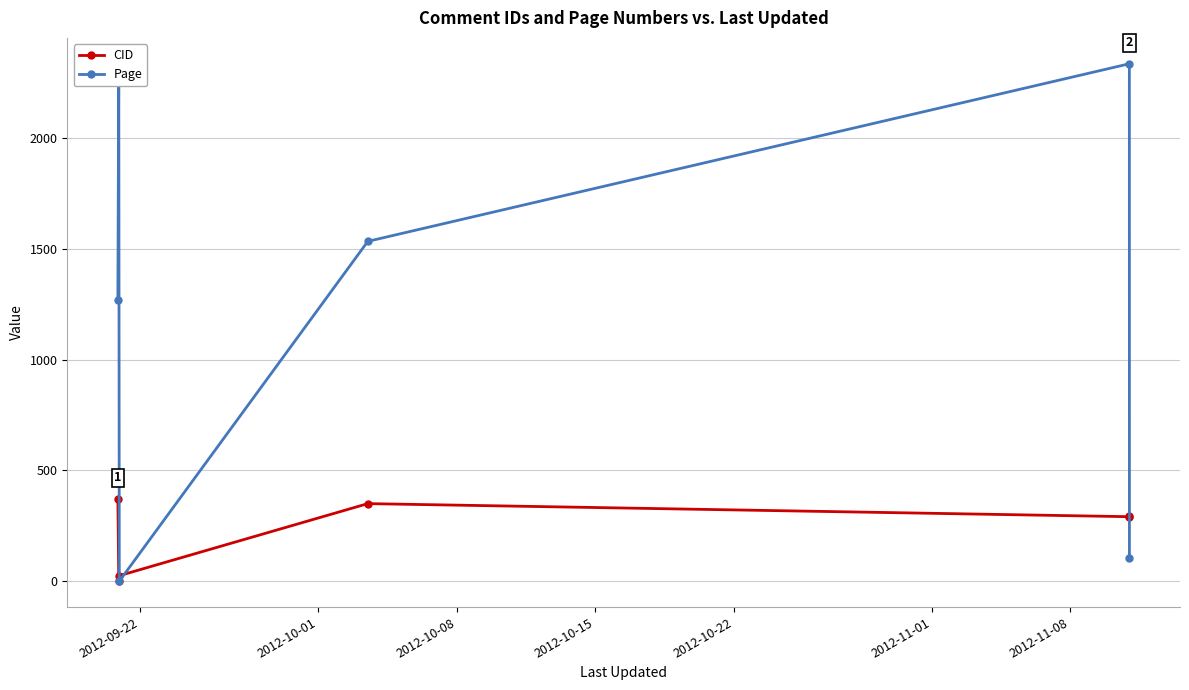

Which series has the widest spread of values?

Page